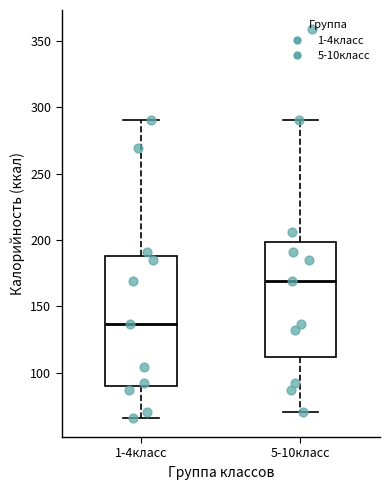

Reading left to right, transcribe this box plot: for each box, give where its median line is, the range the box spans, and where its two whiskers end, as read against the y-axis. The values are not printed on the chart, so give them approximately, as read against the axis.

1-4класс: median 135, box 90 to 190, whiskers 65 to 290
5-10класс: median 170, box 110 to 200, whiskers 70 to 290